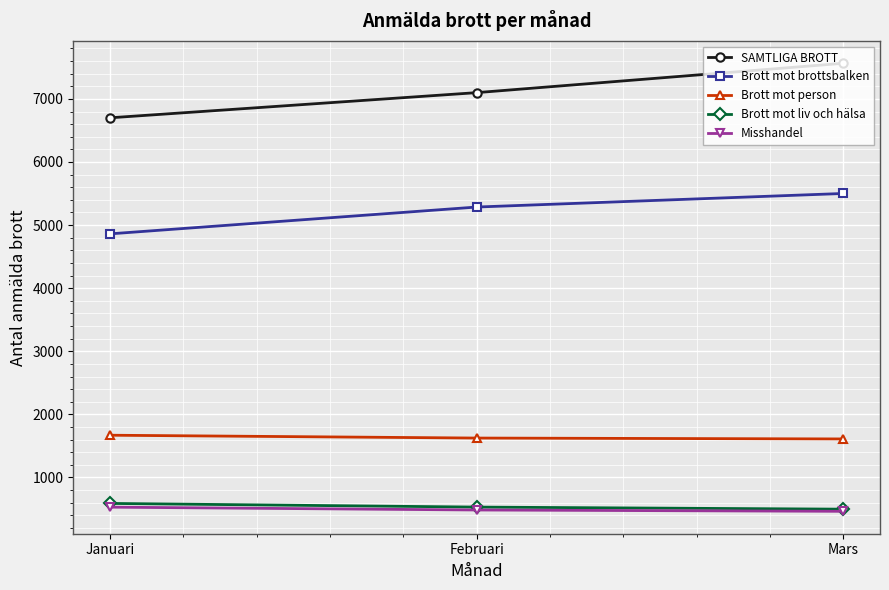

What is the value of the Brott mot person point at the 2nd from the left?

1625